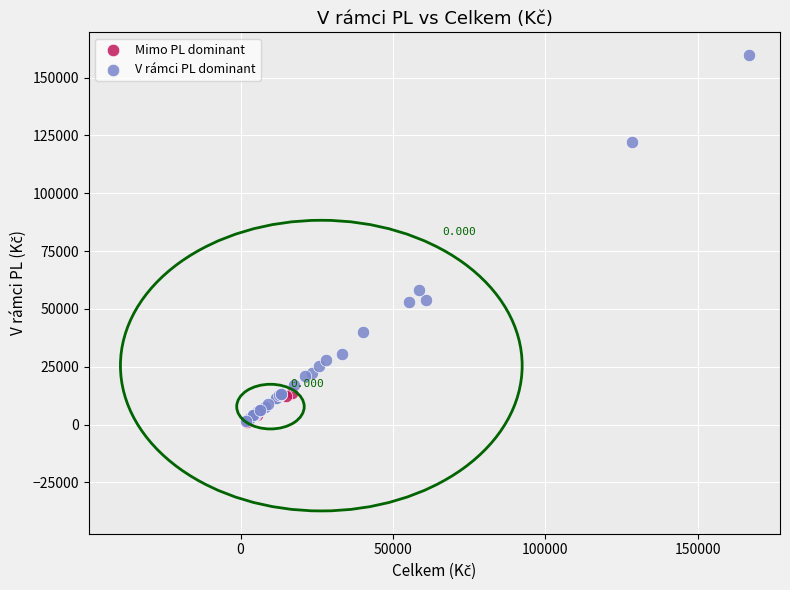

Which series reaches the maximum Y coordinate?

V rámci PL dominant